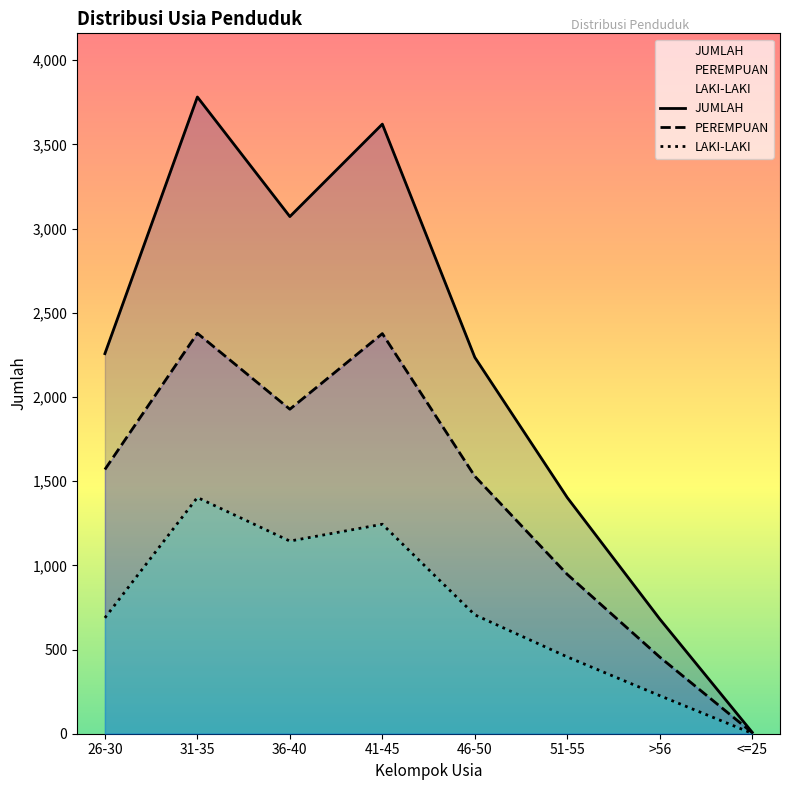

At which label does LAKI-LAKI reach its minimum?

<=25